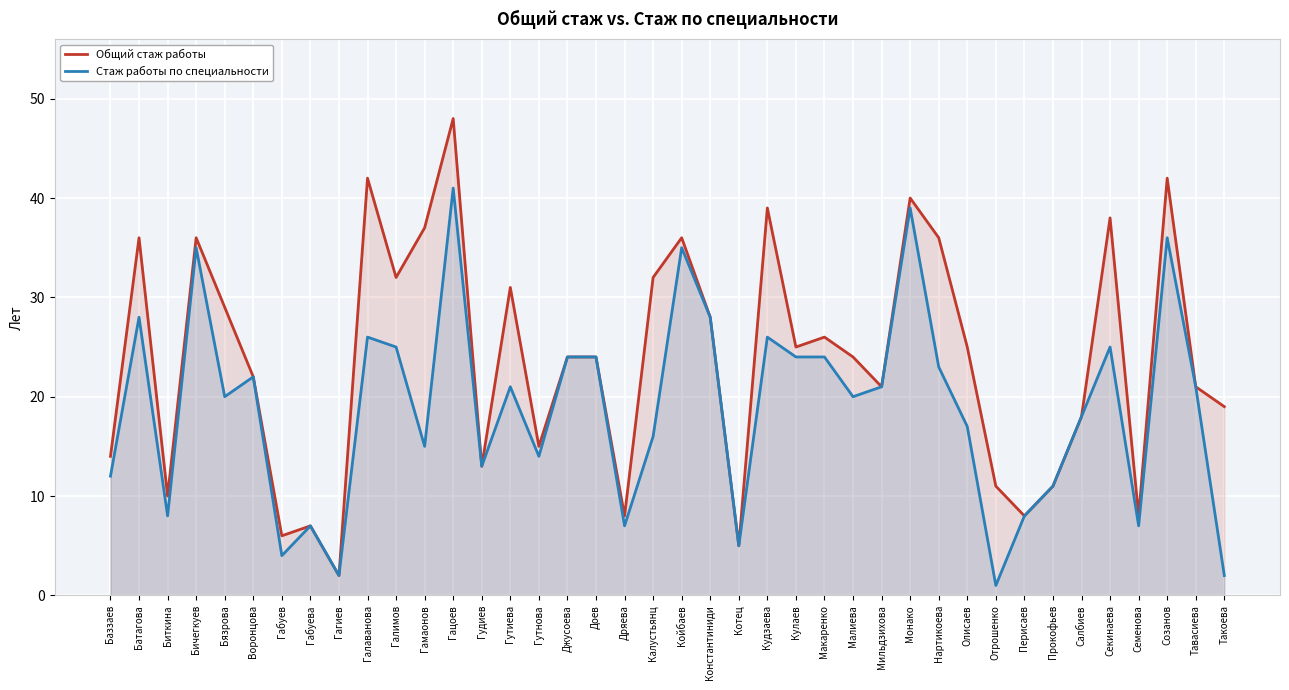

Is it true that Общий стаж работы equals 6 at Биткина?

False